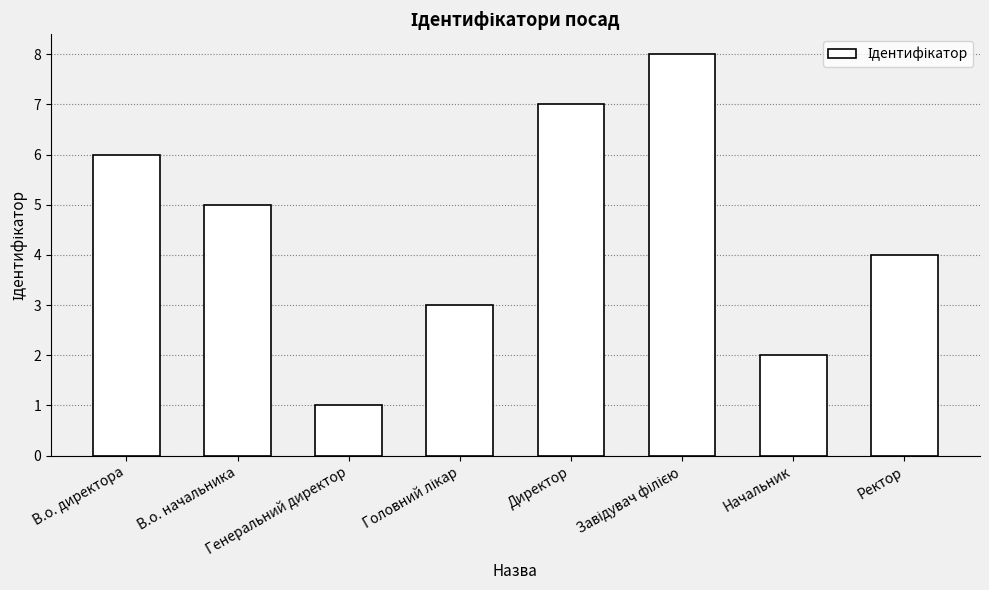

What is the label of the 8th bar from the right?

В.о. директора